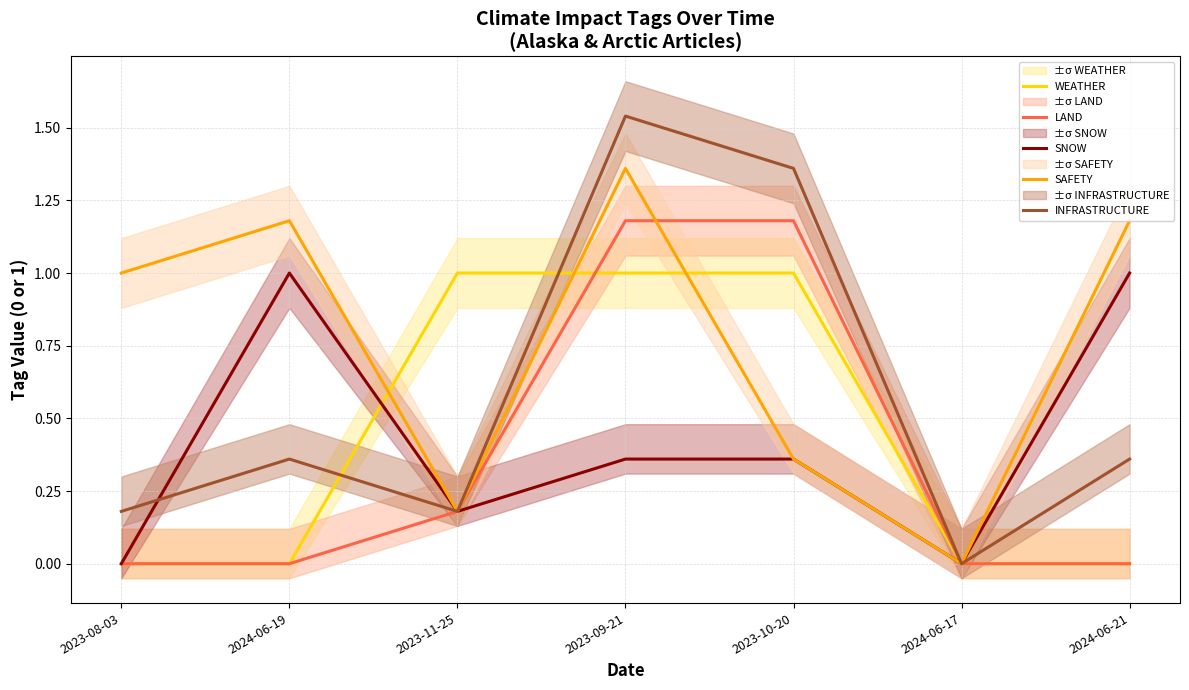

What is the average value of the LAND series?

0.4